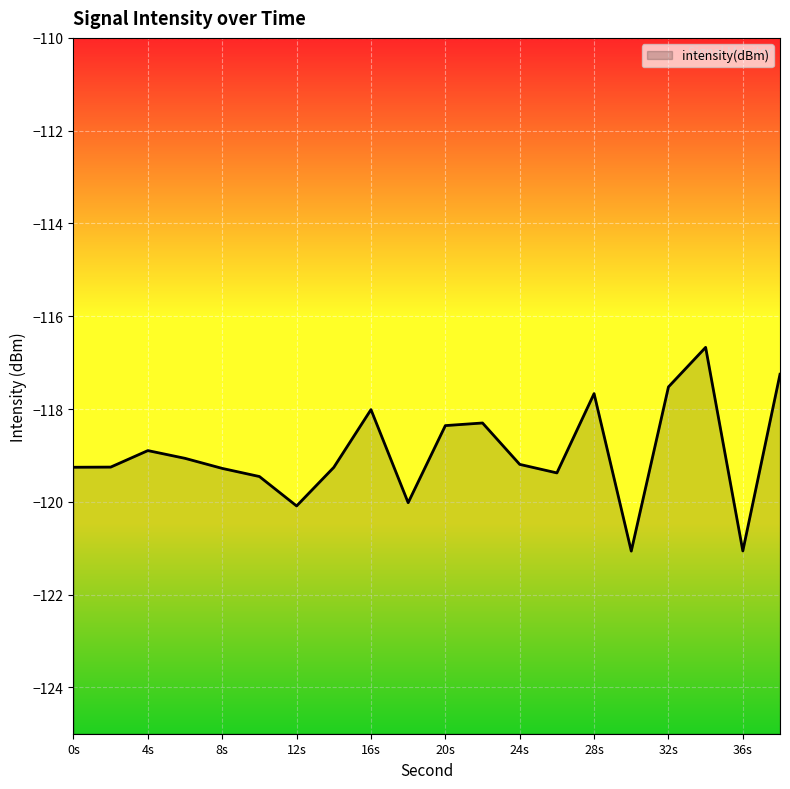

What is the sum of all values?

-2379.1